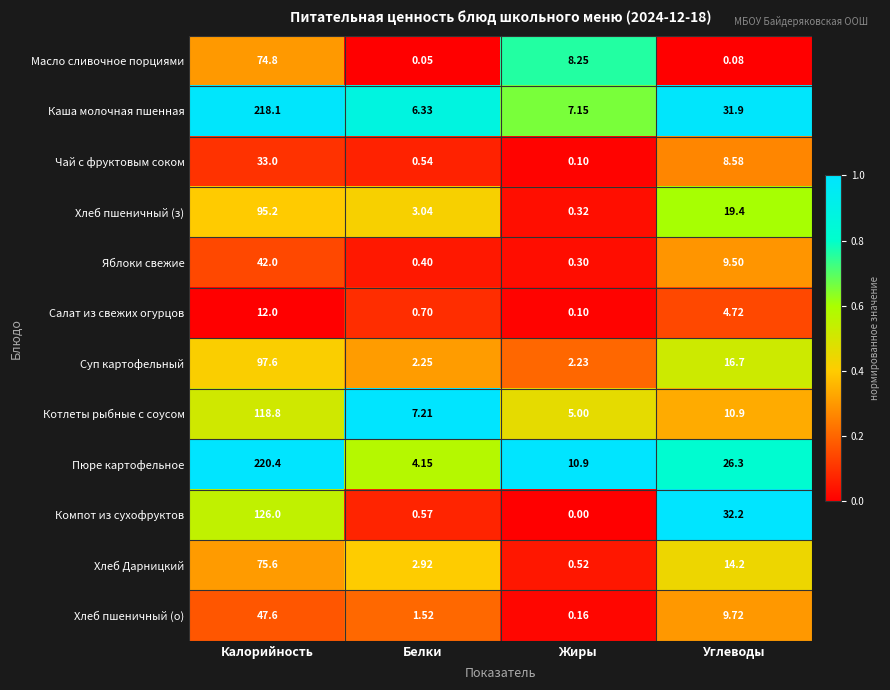

Between Калорийность and Жиры, which series saw the biggest shift?

Каша молочная пшенная